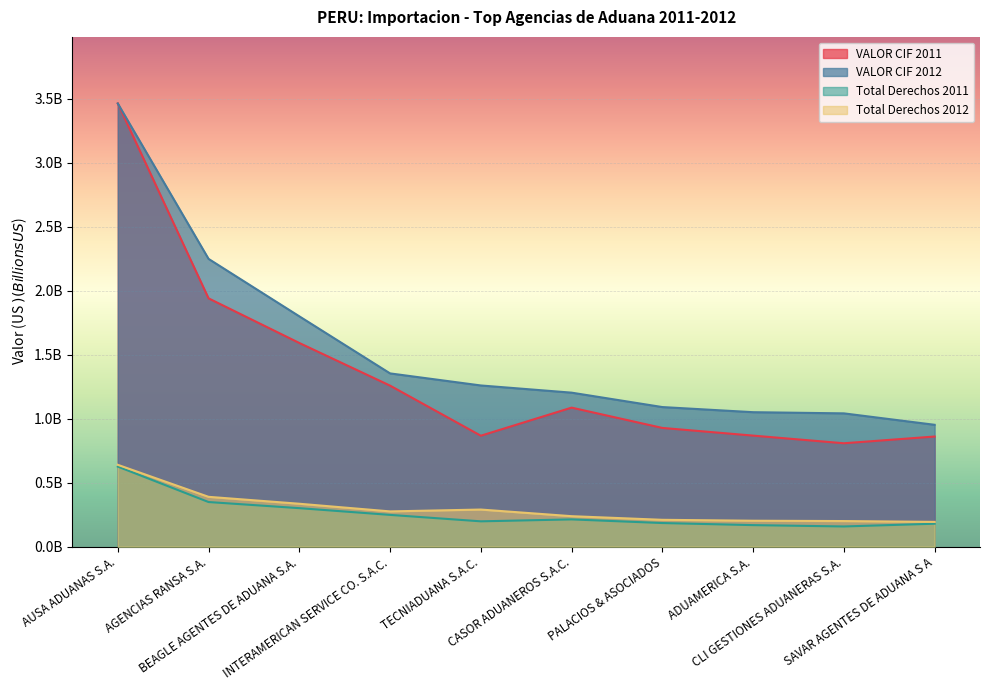

What position from the left is SAVAR AGENTES DE ADUANA S A?

10